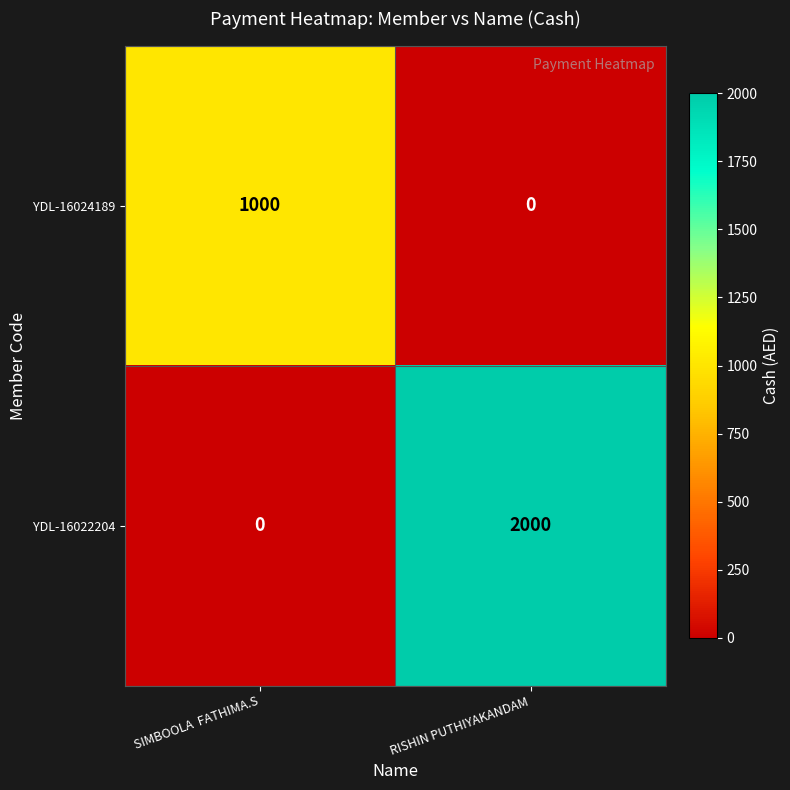

Reading left to right, list all the values displayed in this chart.

YDL-16024189: SIMBOOLA  FATHIMA.S=1000	RISHIN PUTHIYAKANDAM=0
YDL-16022204: SIMBOOLA  FATHIMA.S=0	RISHIN PUTHIYAKANDAM=2000